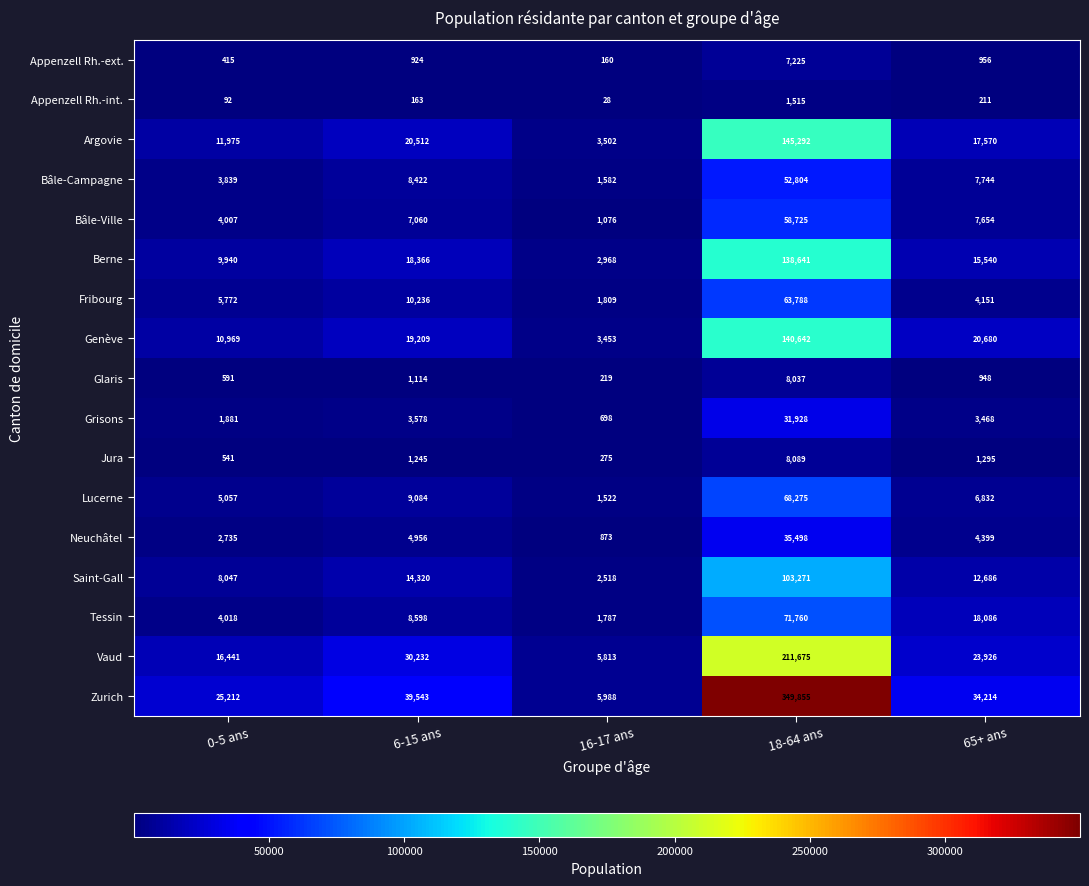

What is the difference between the maximum and minimum values in the Neuchâtel series?

34625